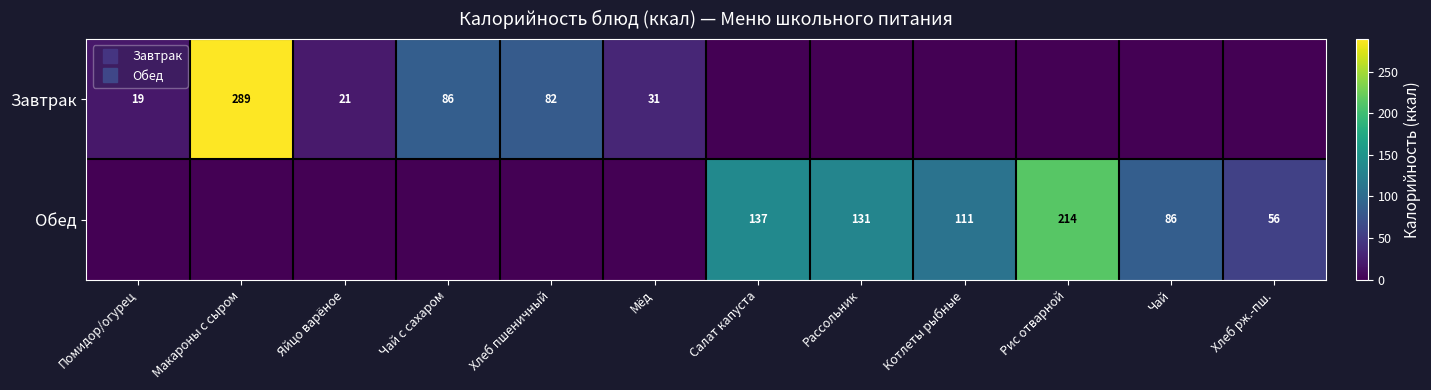

Is it true that Завтрак equals 82.5 at Хлеб пшеничный?

True